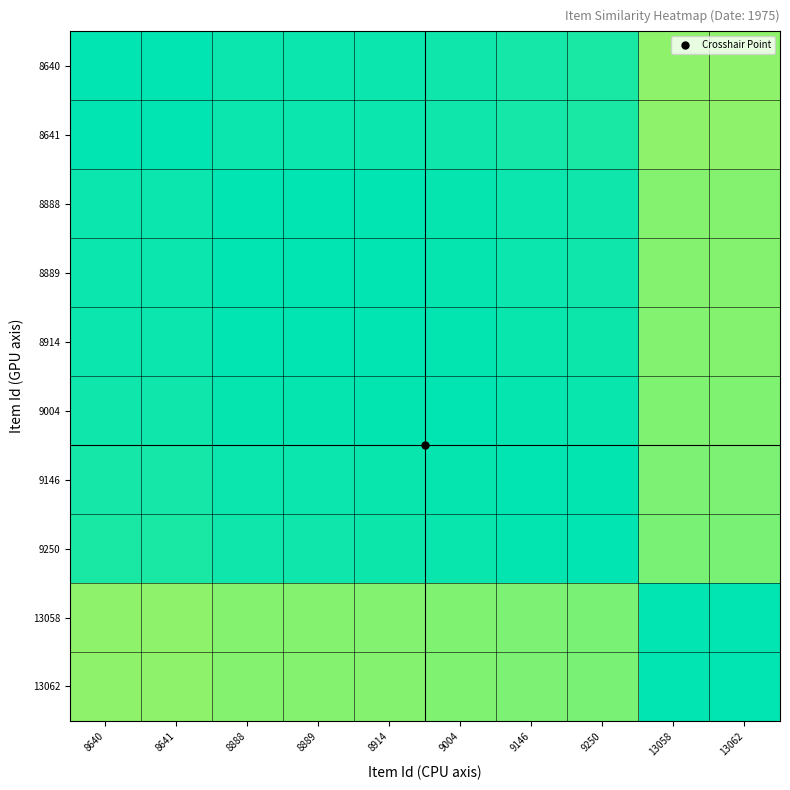

What is the maximum value shown in the chart?

1.0